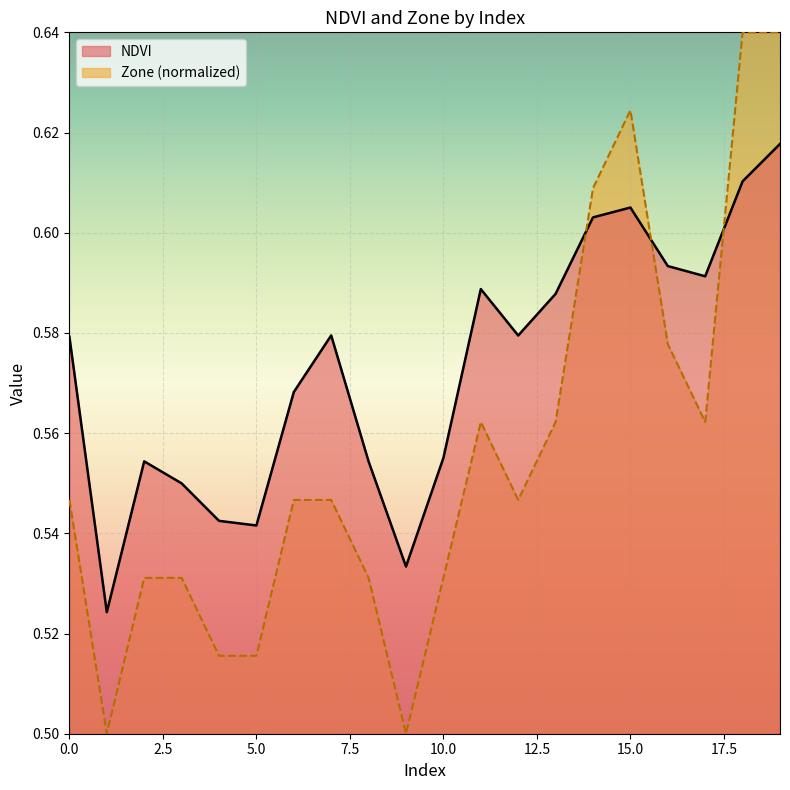

Count the NDVI values in the range 0 to 1.

20